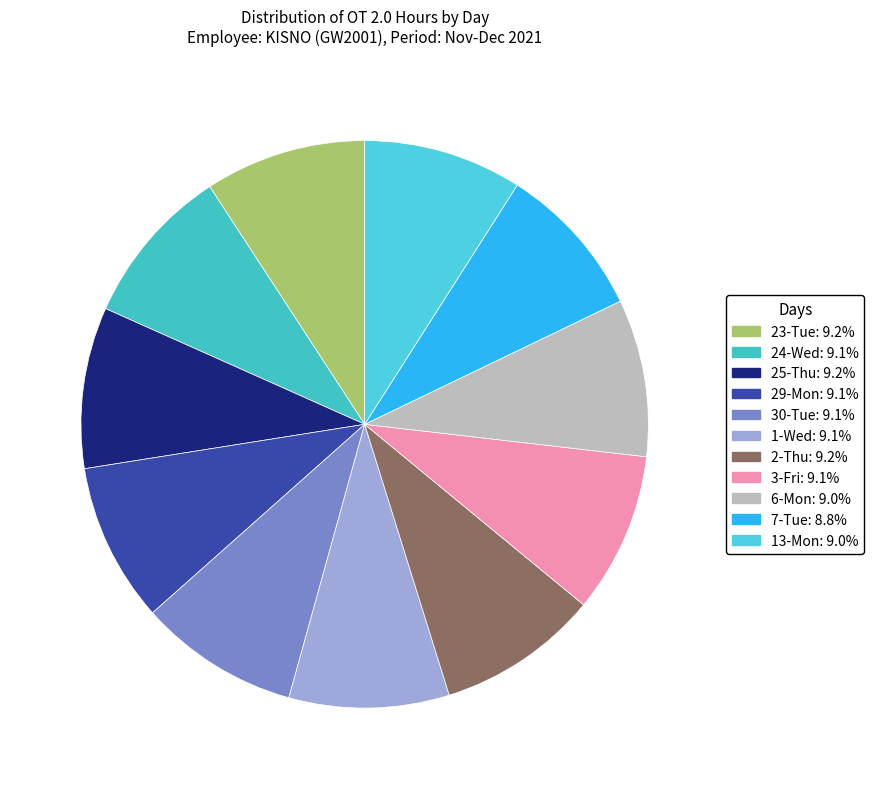

What is the change in value from 1-Wed to 2-Thu?

+0.1